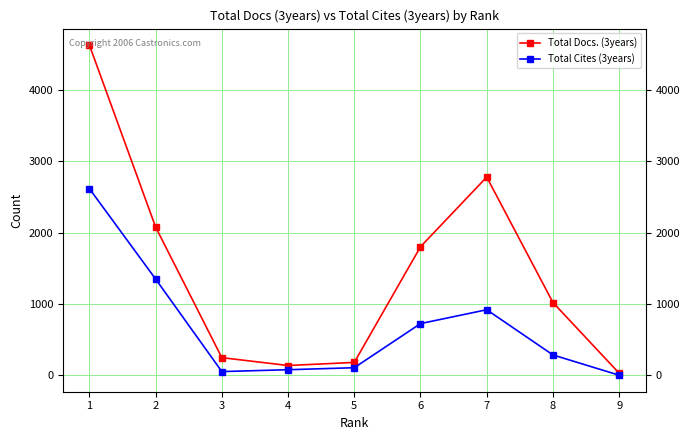

What is the lowest value of the Total Docs. (3years) series?

31